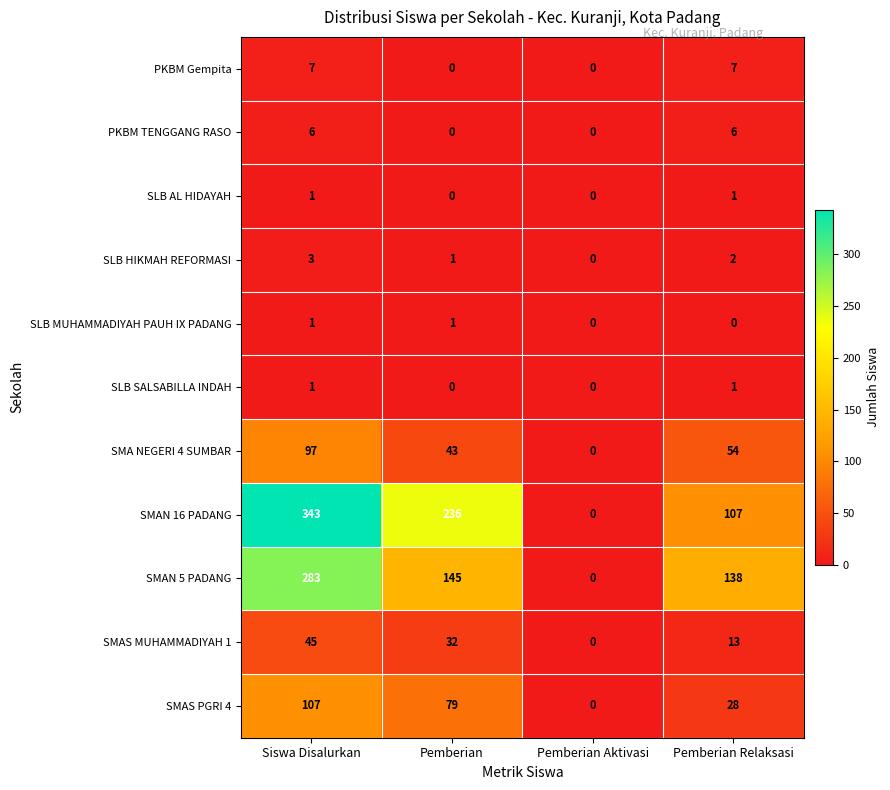

What is the average value of the SMAN 16 PADANG series?

172